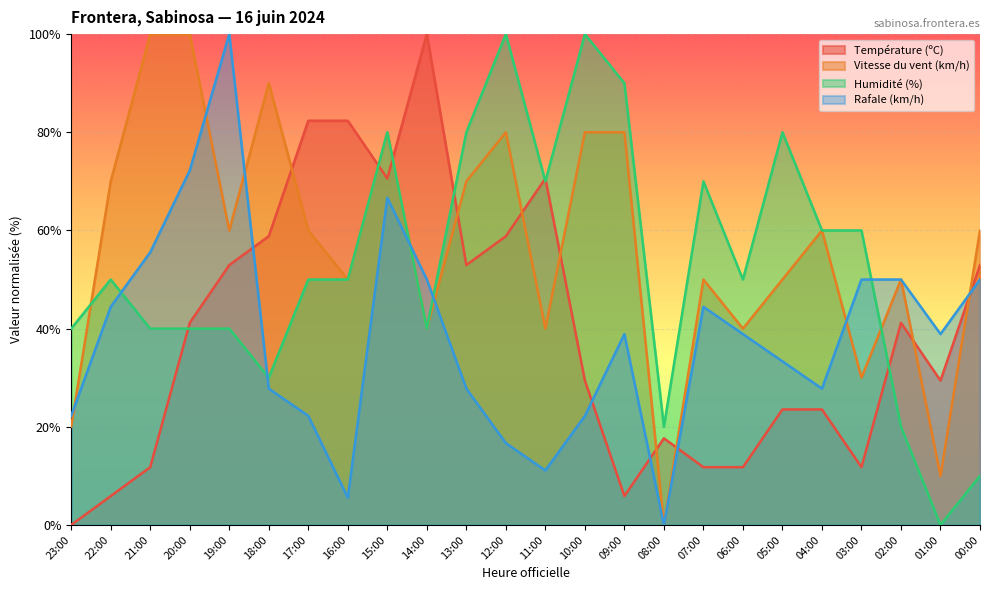

Which category has the lowest value across all series?

23:00